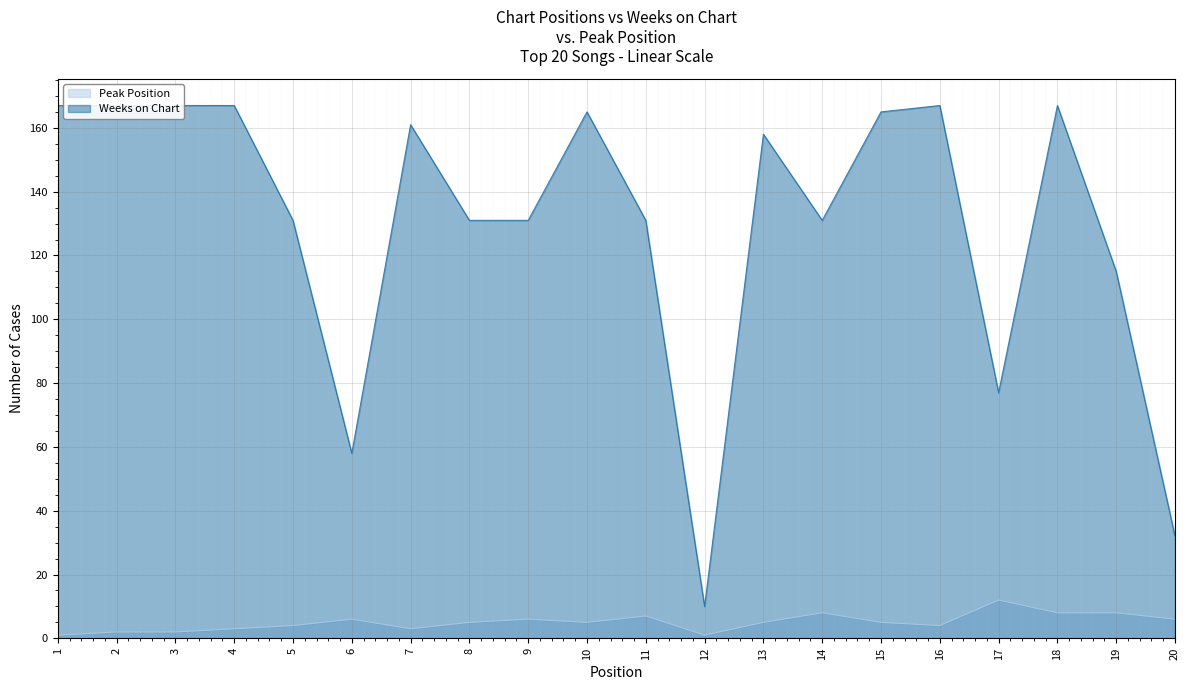

Which category has the highest value across all series?

1